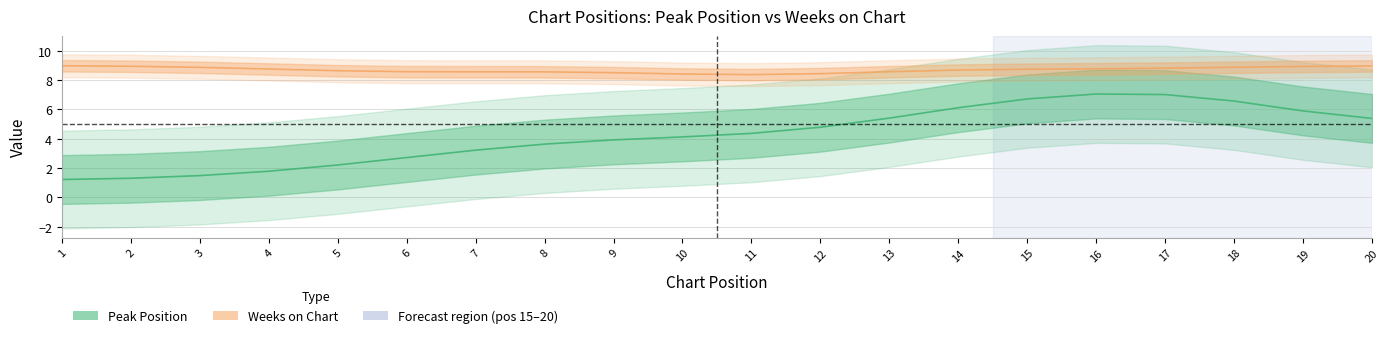

What is the value of the Weeks on Chart point at the 14th from the left?

8.7